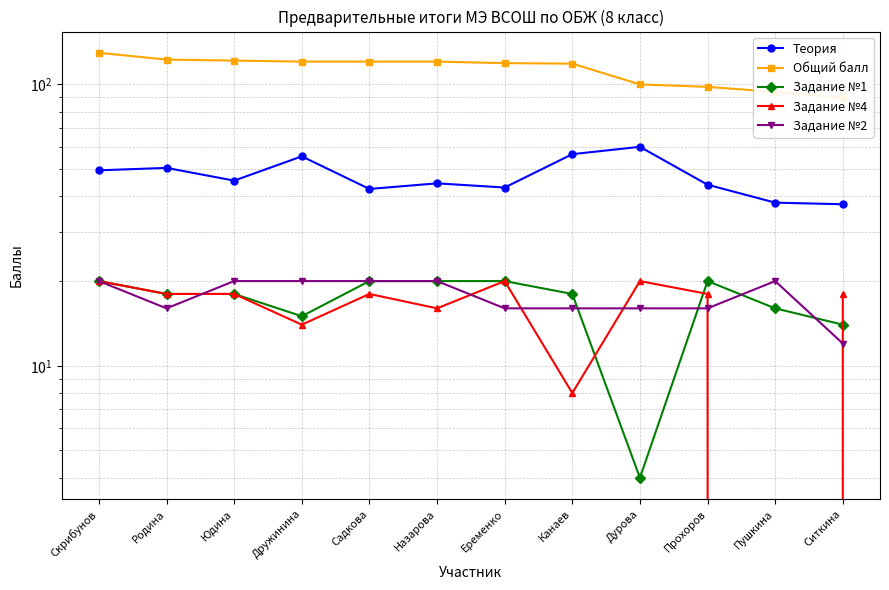

At which label does Общий балл first exceed 120?

Скрибунов